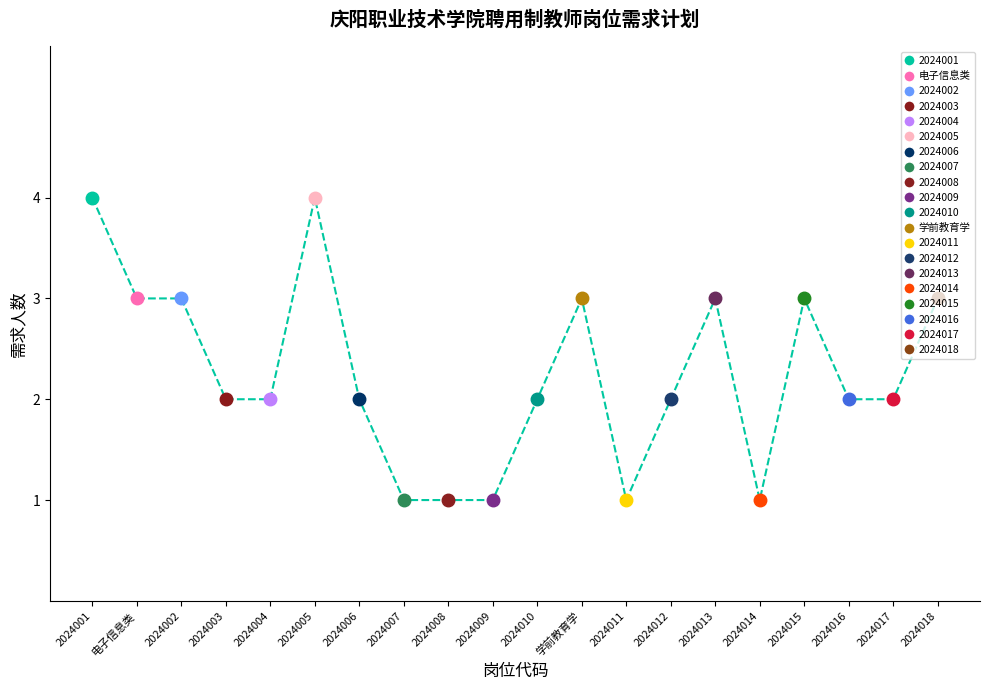

True or false: there are more than 0 points higher than both neighbors.

True